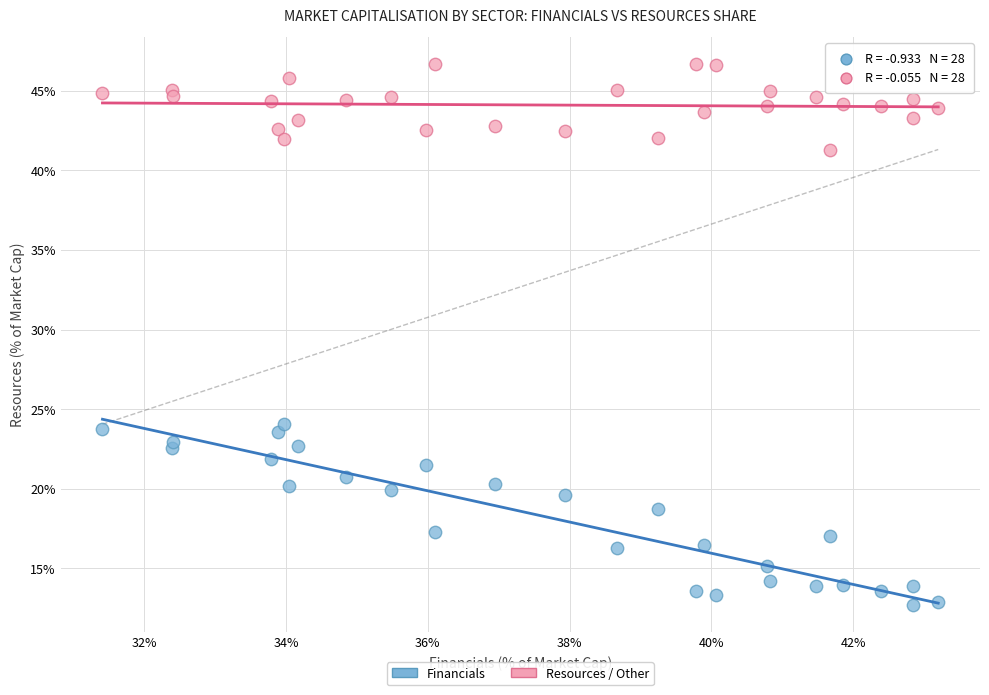

Across all data points, what is the range of Y values (max minus min)?

33.9